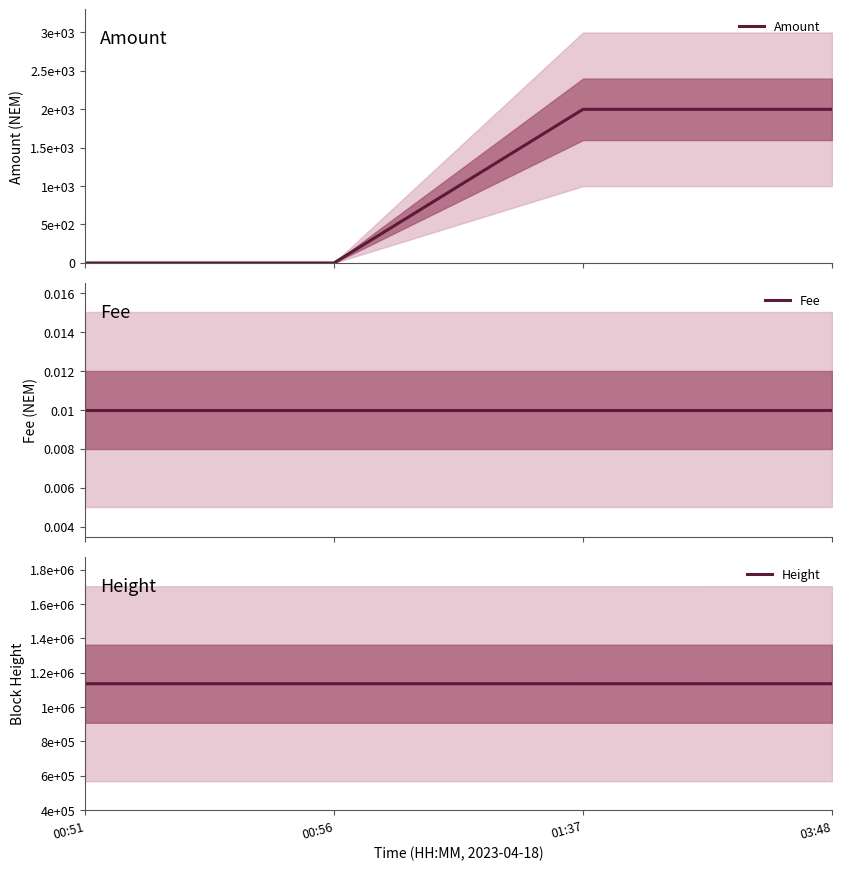

Which series changed the most between 00:56 and 01:37?

Amount